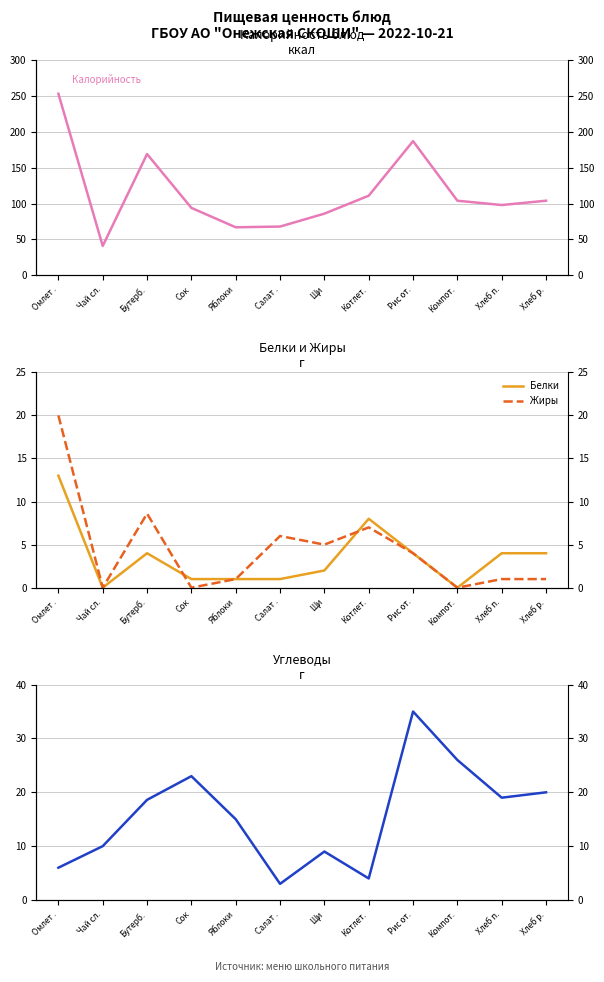

Rank the series by their maximum value, from highest to lowest.

Калорийность, Углеводы, Жиры, Белки